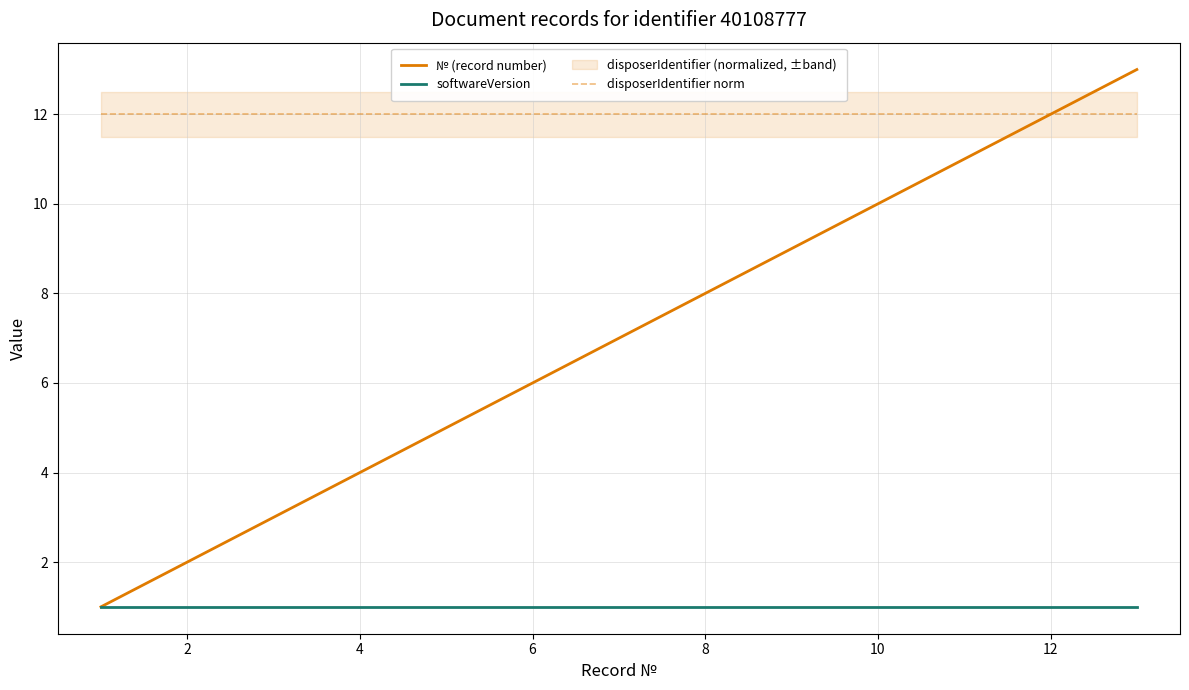

Read the disposerIdentifier norm value at 12.

12